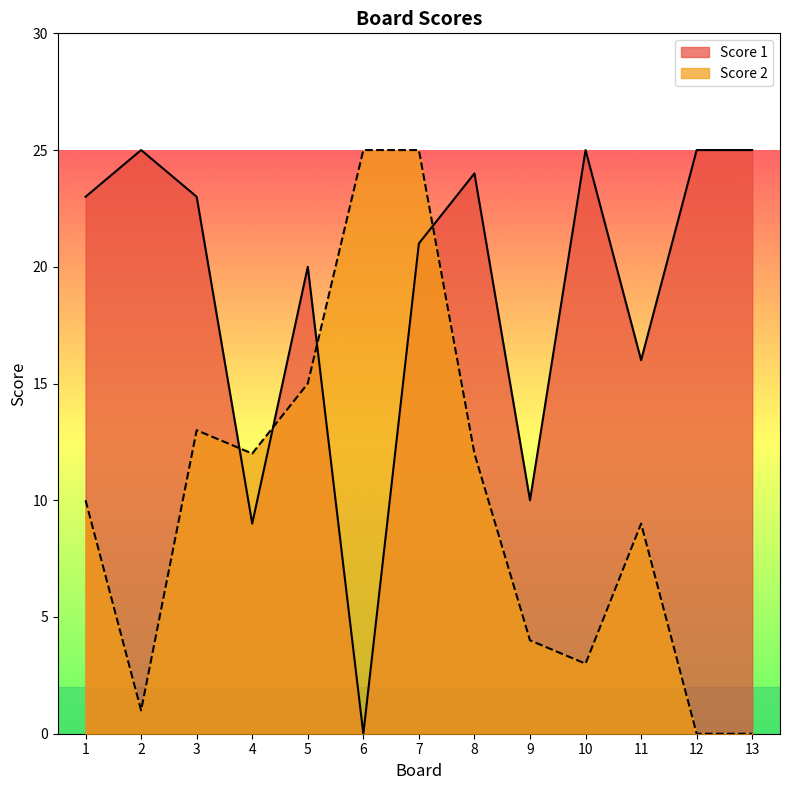

Where does the Score 1 series first go above 23?

2